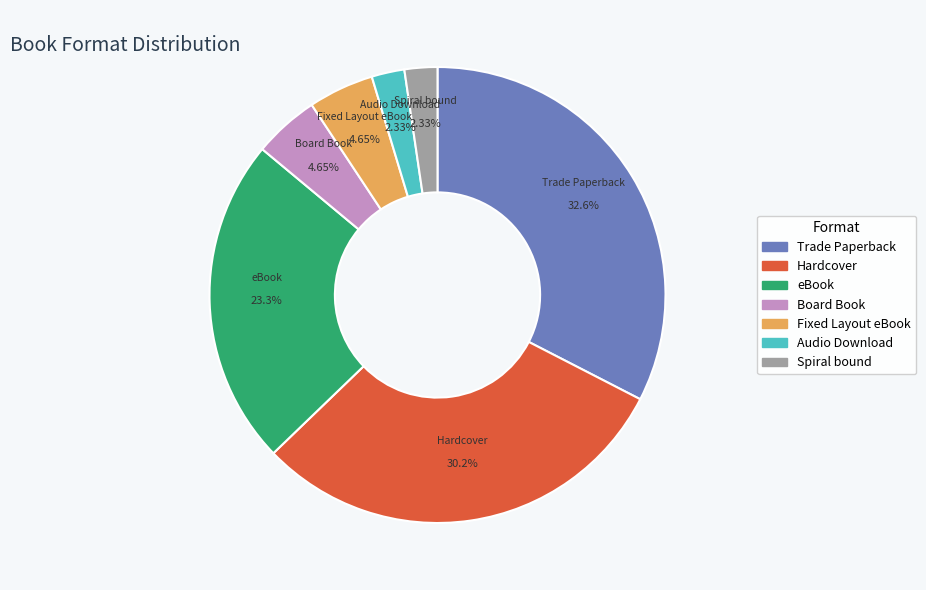

Is there any slice that represents more than half of the pie?

No